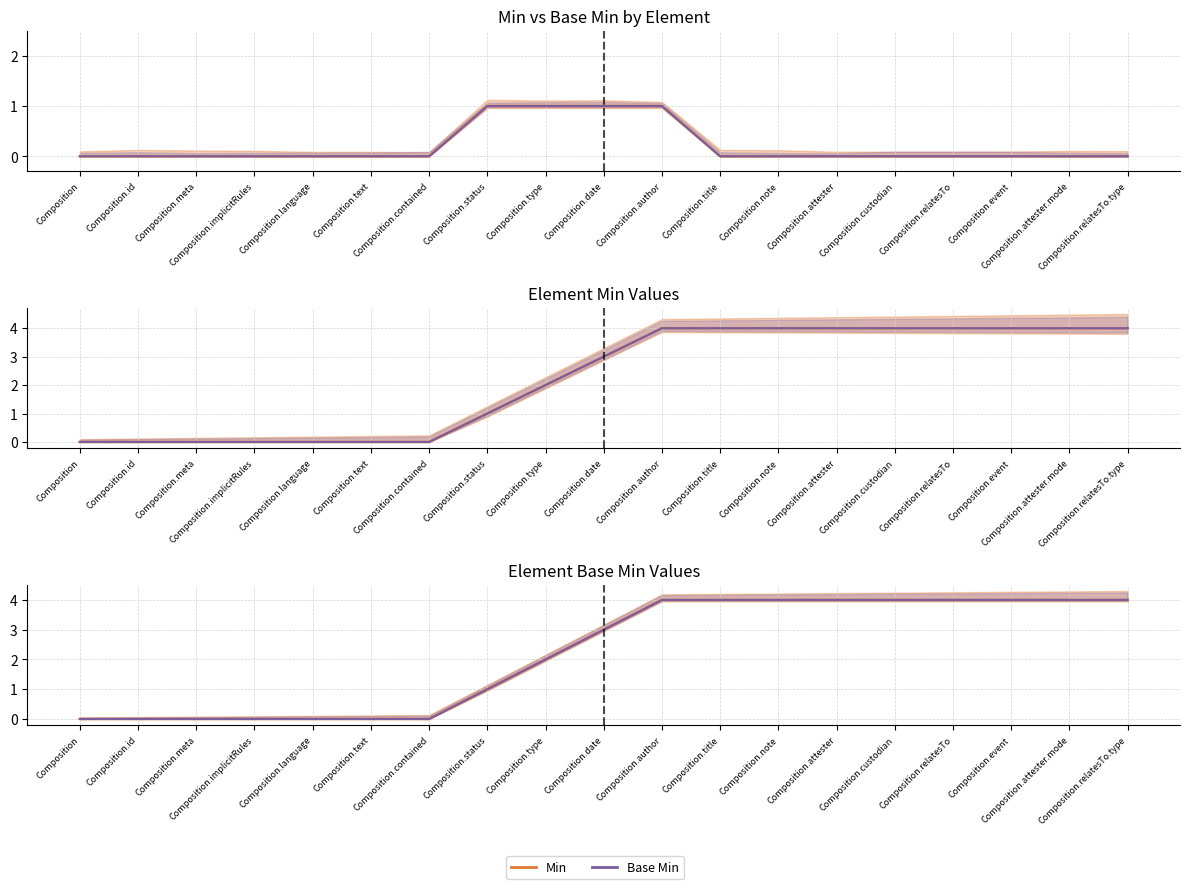

True or false: Cumulative Base Min and Running Min intersect in this chart.

False